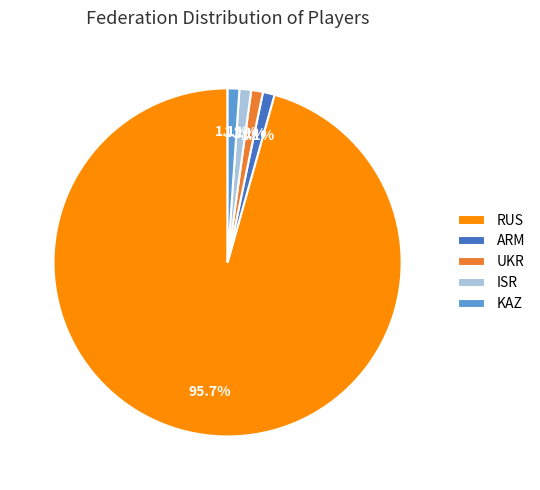

How many segments does this pie chart have?

5